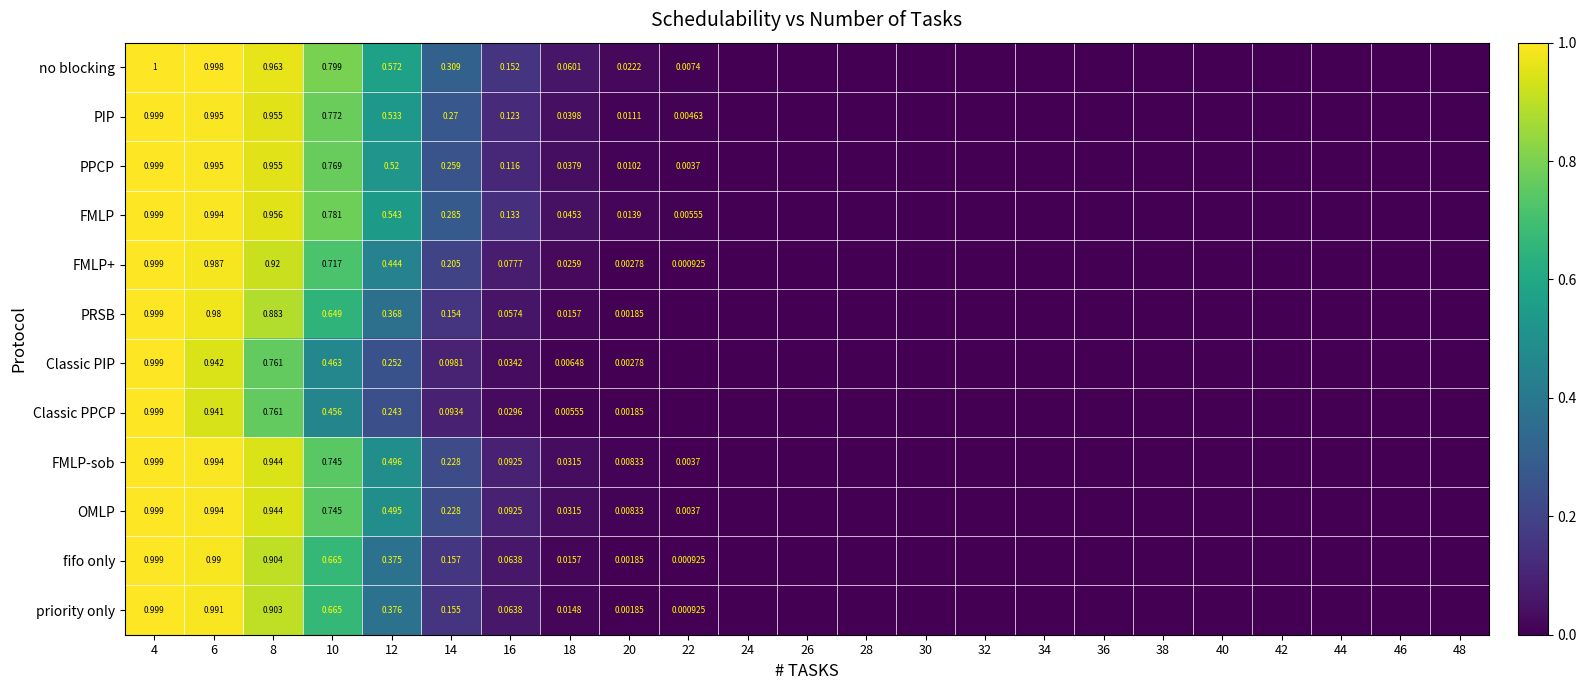

Is the value of fifo only at 6 greater than the value of OMLP at 12?

Yes